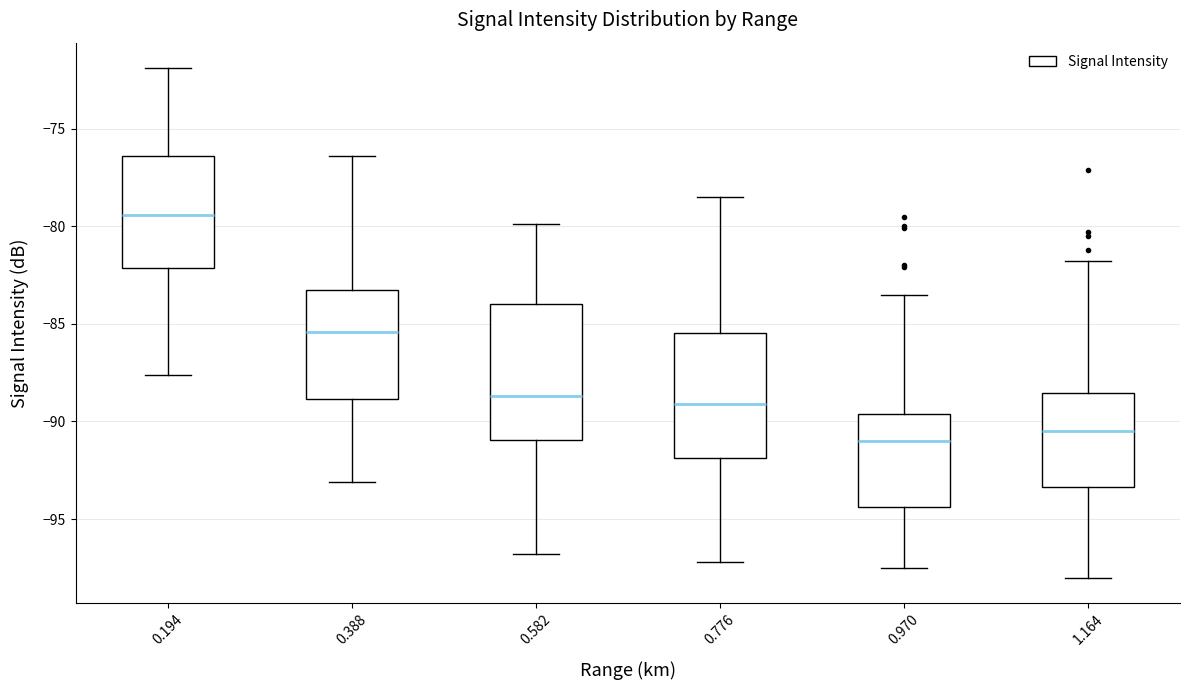

Reading left to right, read every box against the y-axis: the position of its median line, the range the box covers, and the ends of its whiskers. The values are not printed on the chart, so give them approximately, as read against the axis.

0.194: median -79.5, box -82.0 to -76.5, whiskers -87.5 to -72.0
0.388: median -85.5, box -89.0 to -83.0, whiskers -93.0 to -76.5
0.582: median -88.5, box -91.0 to -84.0, whiskers -97.0 to -80.0
0.776: median -89.0, box -92.0 to -85.5, whiskers -97.0 to -78.5
0.970: median -91.0, box -94.5 to -89.5, whiskers -97.5 to -83.5
1.164: median -90.5, box -93.5 to -88.5, whiskers -98.0 to -82.0